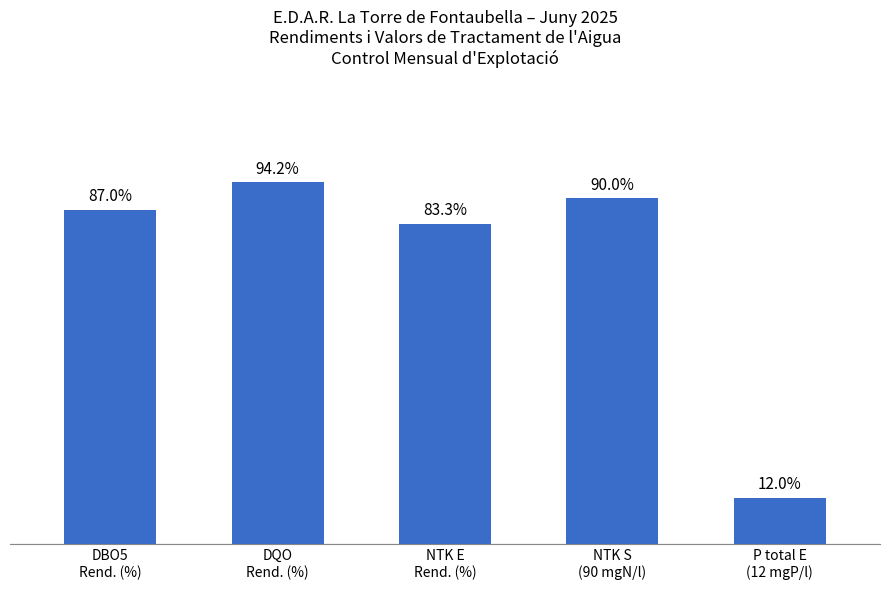

List the labels in order of value, smallest first.

P total E
(12 mgP/l), NTK E
Rend. (%), DBO5
Rend. (%), NTK S
(90 mgN/l), DQO
Rend. (%)